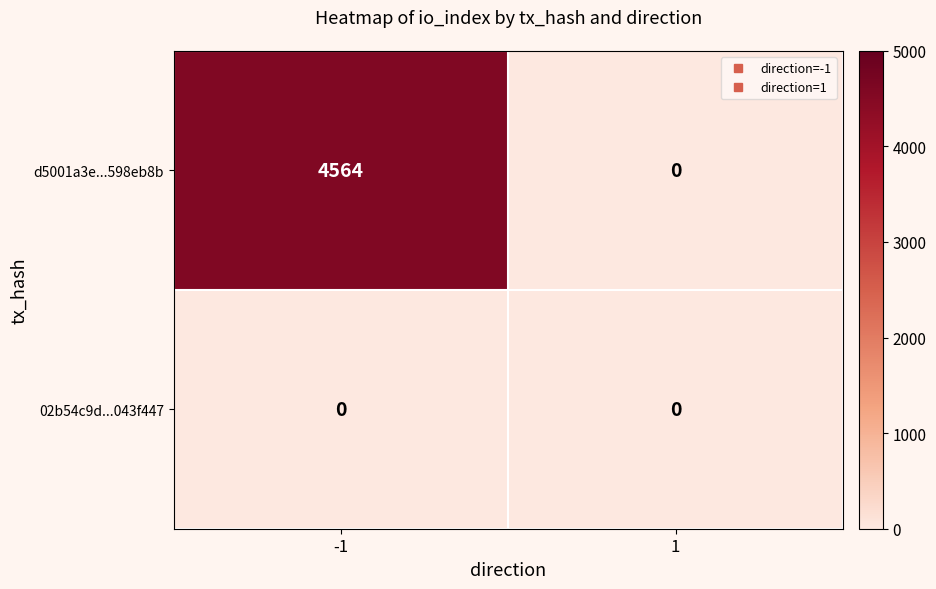

How many values in the d5001a3e...598eb8b series are below 4564?

1